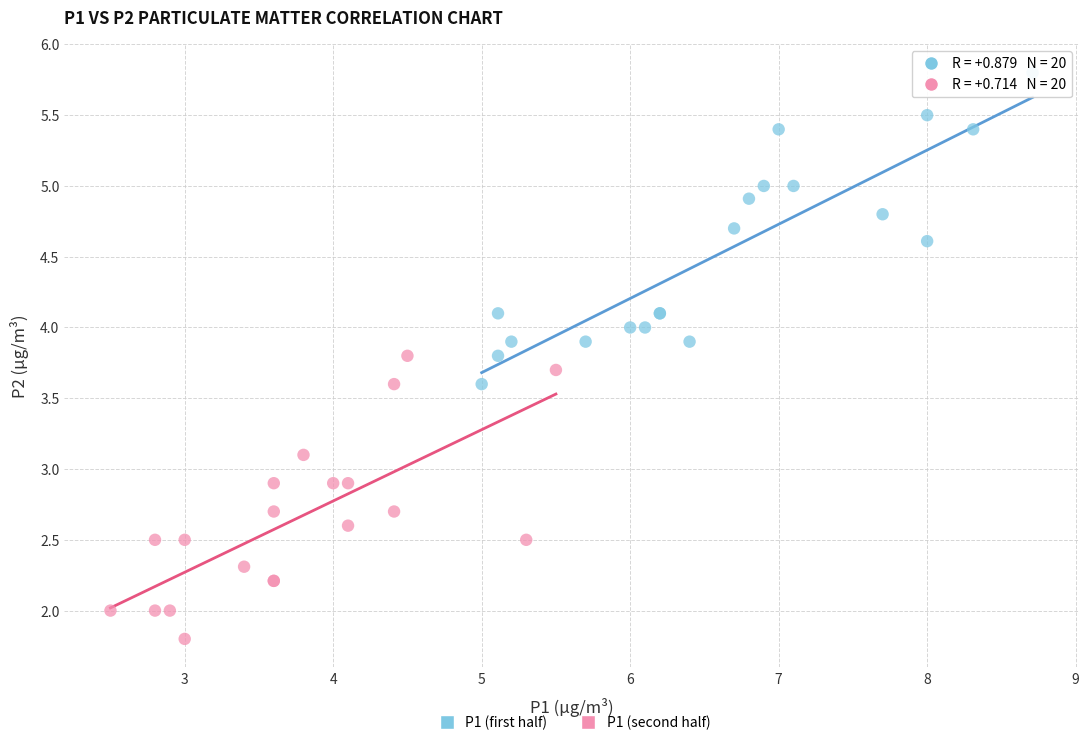

Which series reaches the minimum Y coordinate?

P1 (second half)